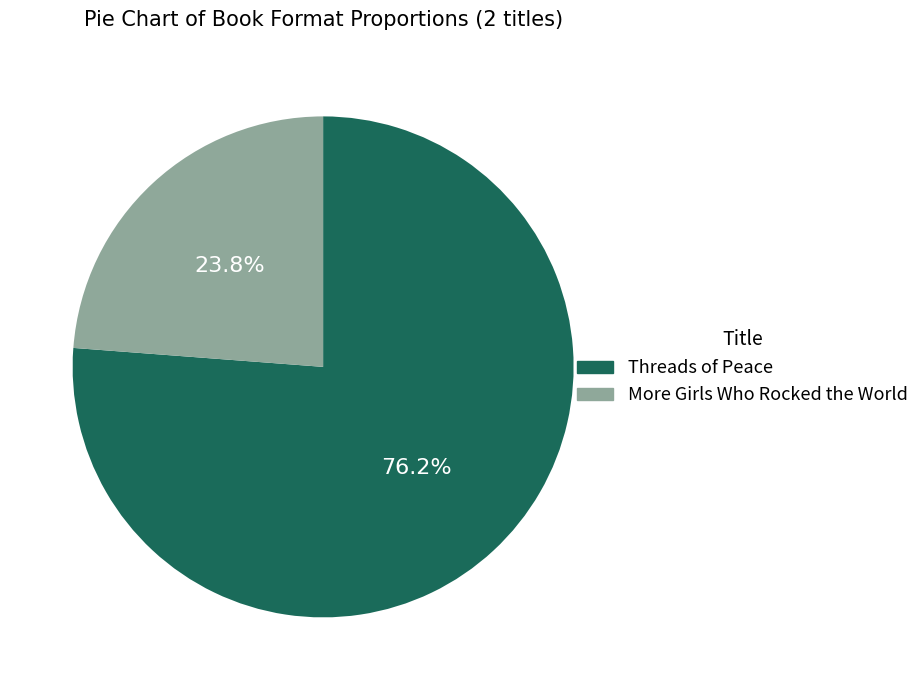

Which has a higher value, Threads of Peace or More Girls Who Rocked the World?

Threads of Peace